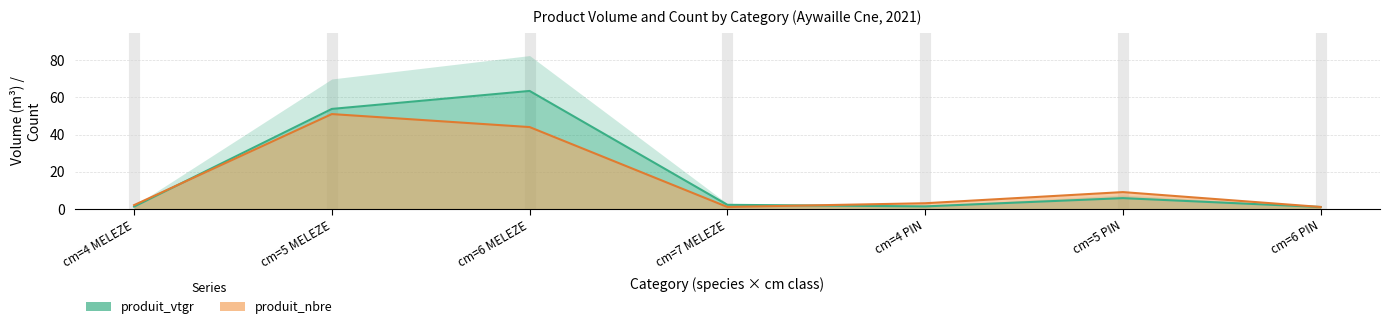

List the series in order of their overall mean, highest first.

produit_vtgr, produit_nbre